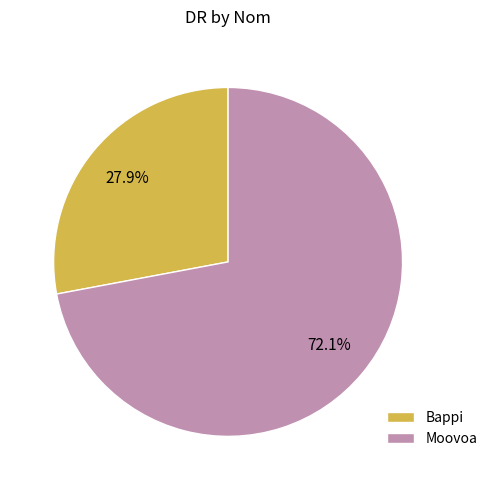

What percentage is the Moovoa slice, to the nearest percent?

72%